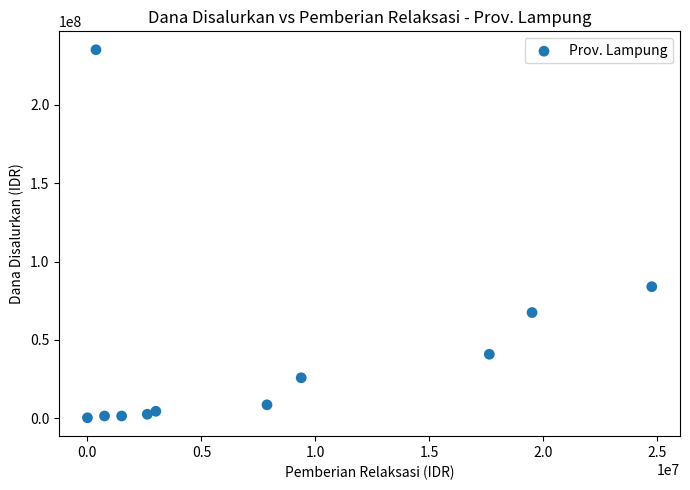

What is the average Y value?

42954545